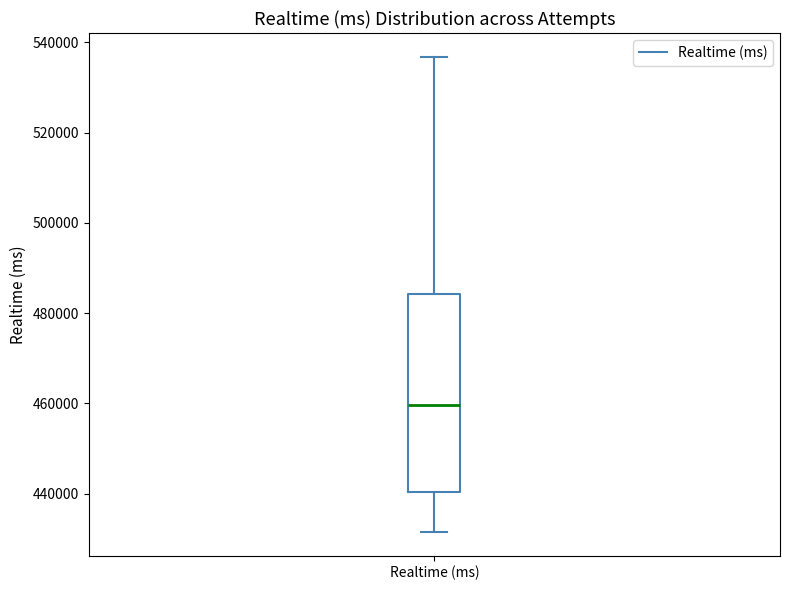

Where does the median line of the box for Realtime (ms) sit on the y-axis? The values are not printed on the chart, so give them approximately, as read against the axis.

460000